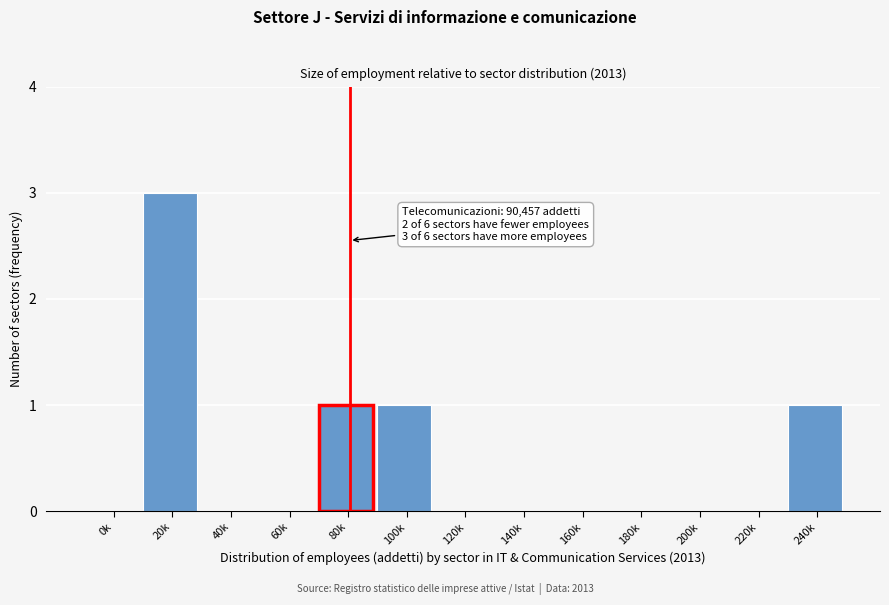

Reading left to right, extract all data points from this chart.

0k=0	20k=3	40k=0	60k=0	80k=1	100k=1	120k=0	140k=0	160k=0	180k=0	200k=0	220k=0	240k=1